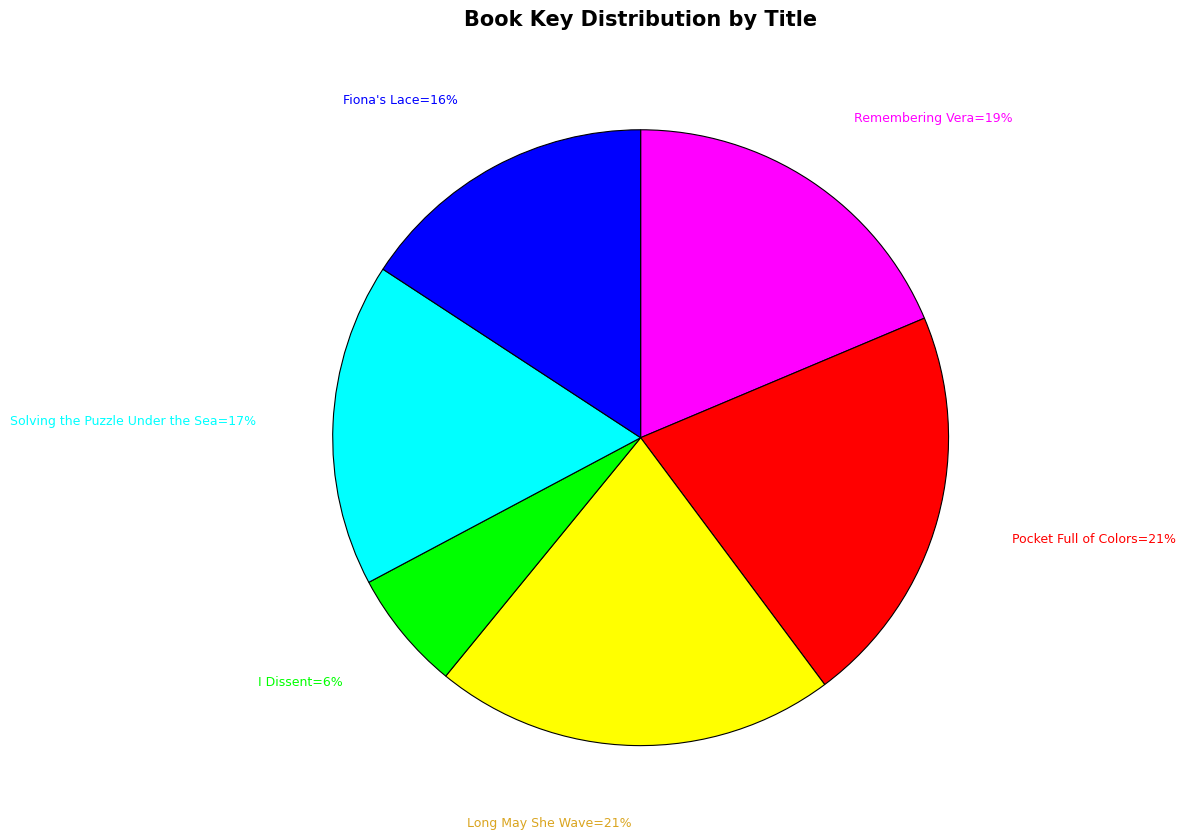

To the nearest percent, what is the average slice percentage?

17%